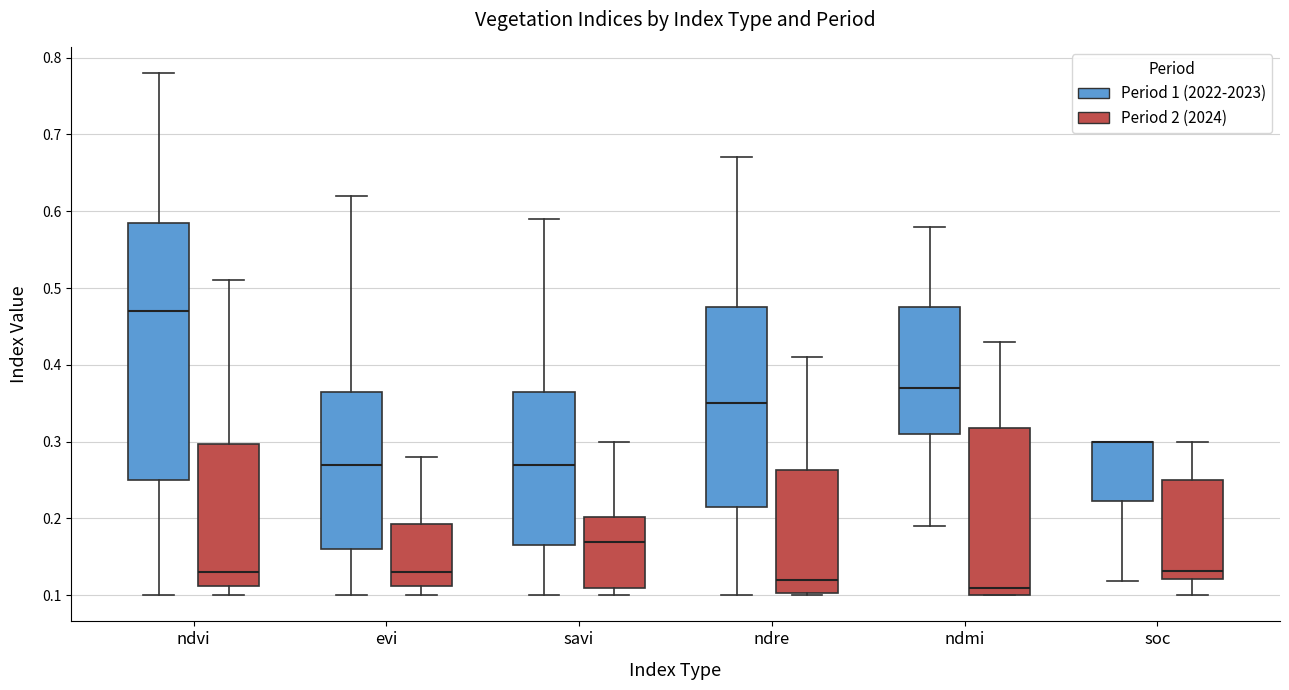

Comparing the boxes themselves (not the whiskers), which one is the tallest?

ndvi (Period 1 (2022-2023))